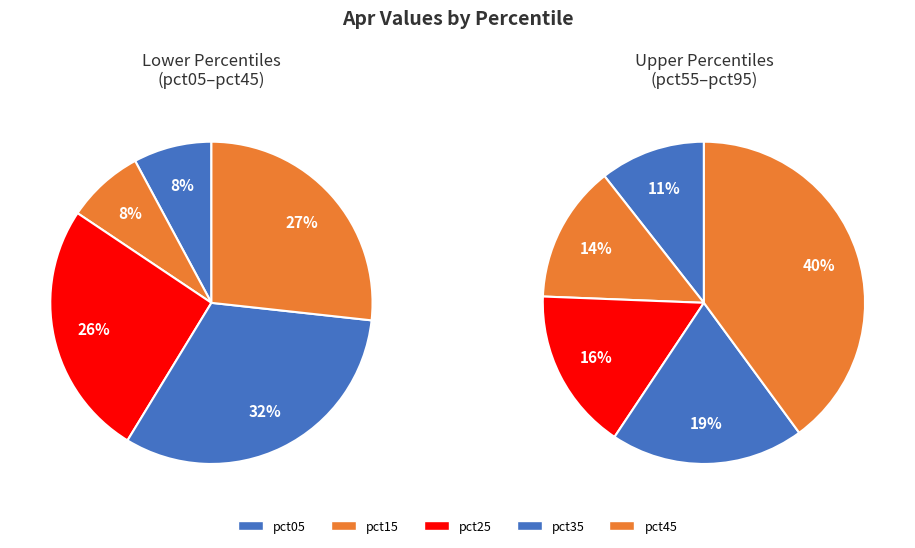

Which has a higher value, pct35 or pct45?

pct35